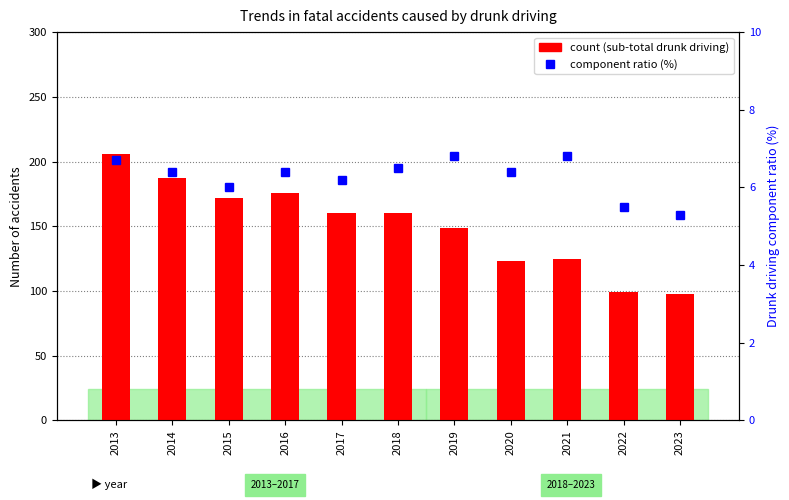

The component ratio (%) series shows 6.5 at 2018. True or false?

True